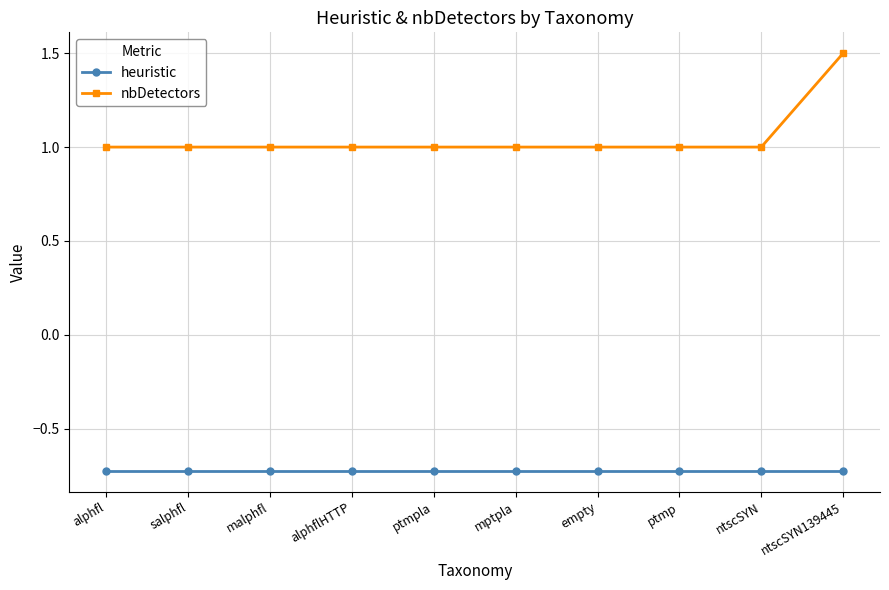

What are all the series names shown in the legend?

heuristic, nbDetectors